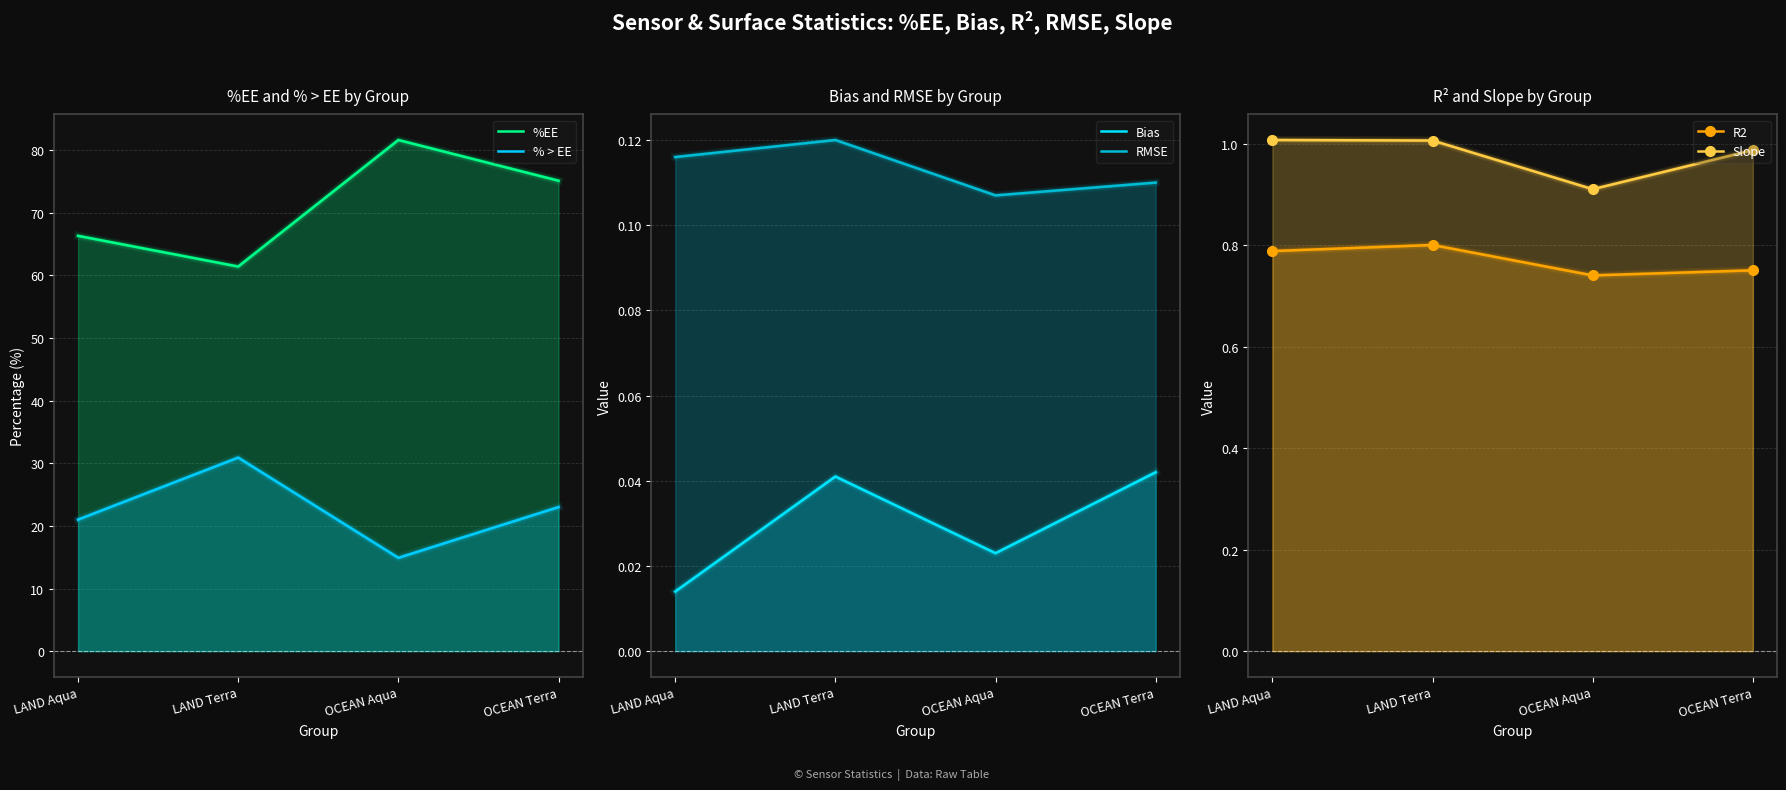

Between LAND Terra and OCEAN Terra, which is larger?

OCEAN Terra